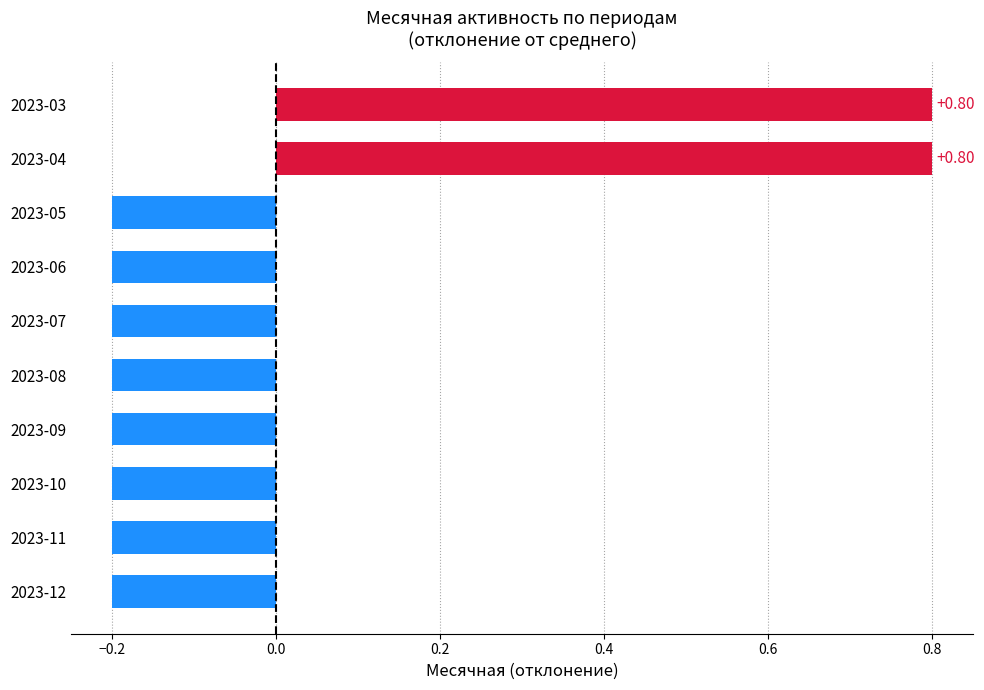

What is the sum of the values at 2023-04 and 2023-07?

0.6